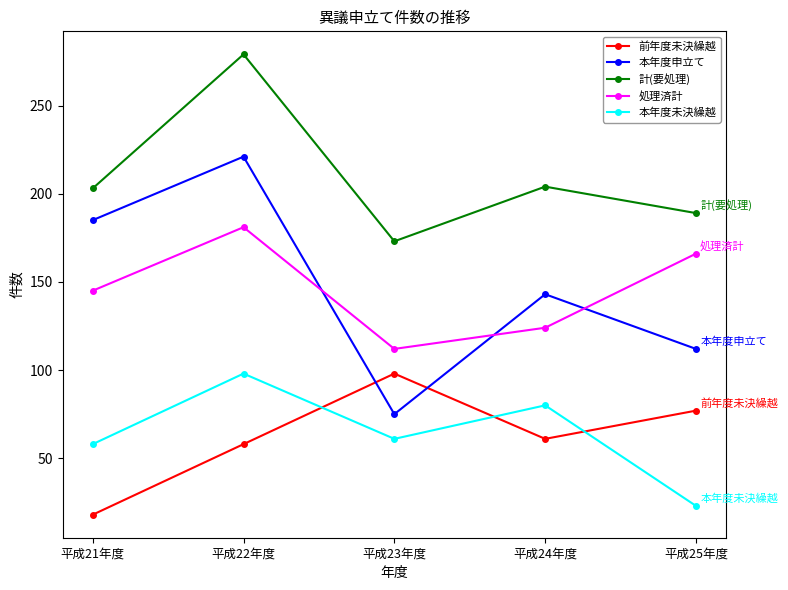

What is the sum of all 本年度未決繰越 values?

320